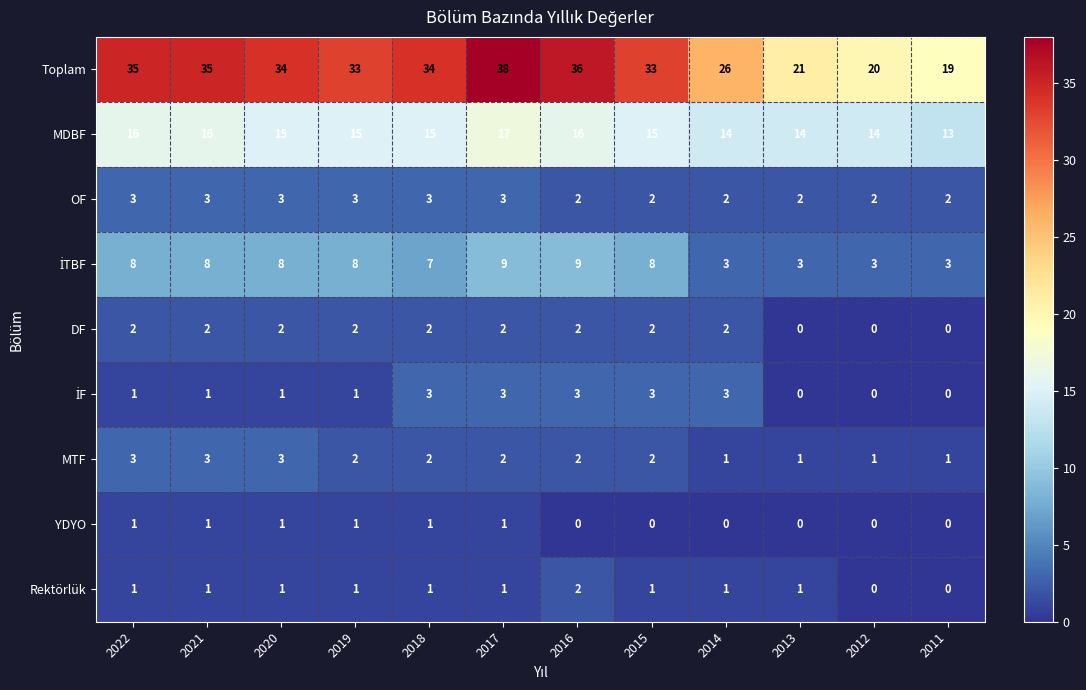

What is the total value across all series at 2017?

76